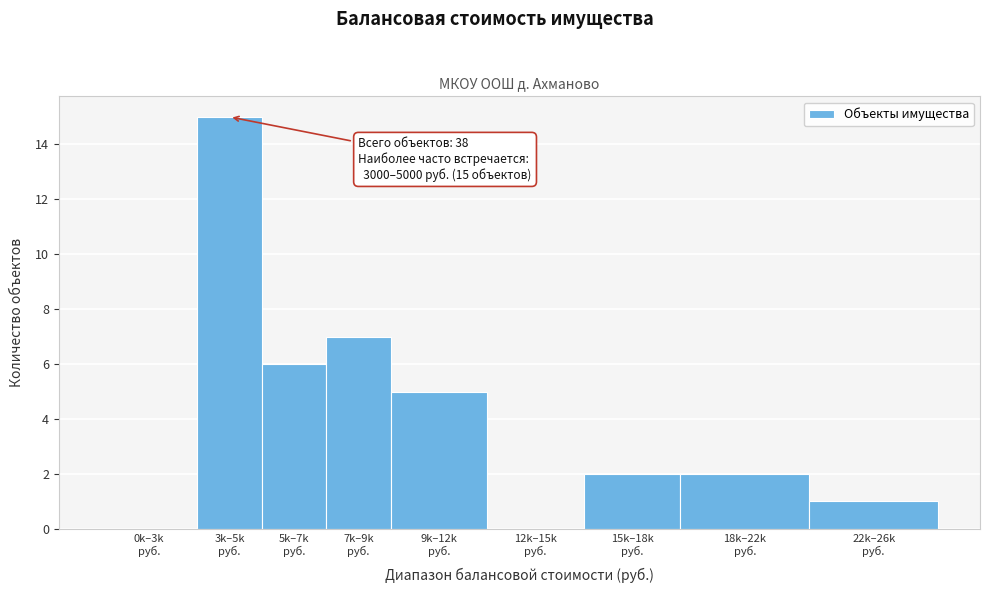

What is the sum of all values?

38